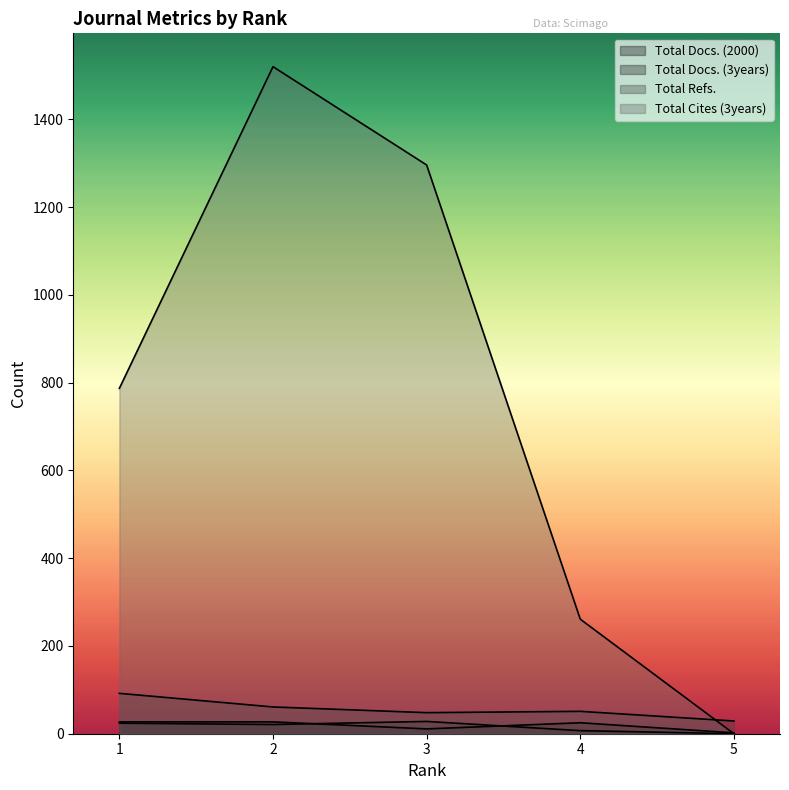

At which category does Total Docs. (3years) reach its first local valley?

2